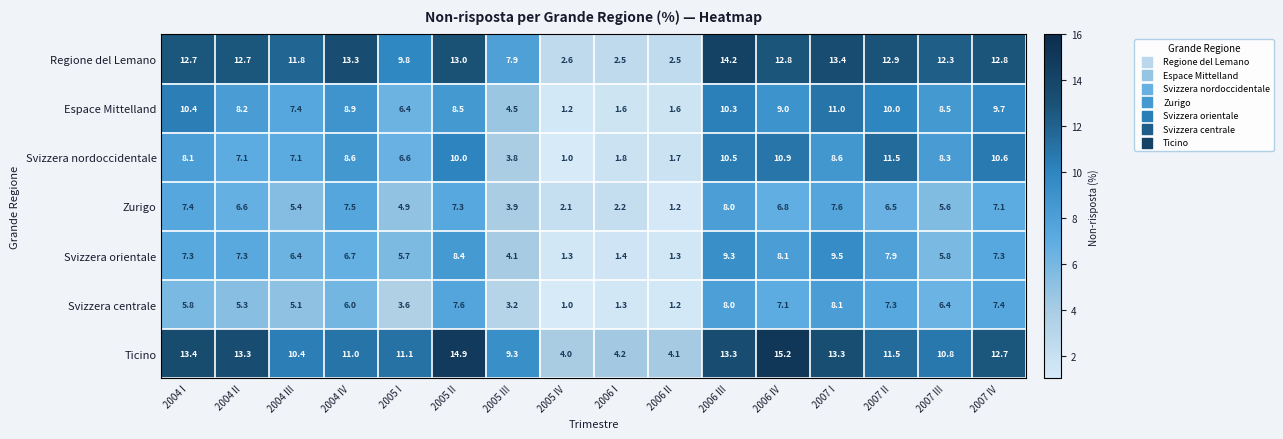

What value does the Svizzera nordoccidentale series have at 2004 I?

8.1